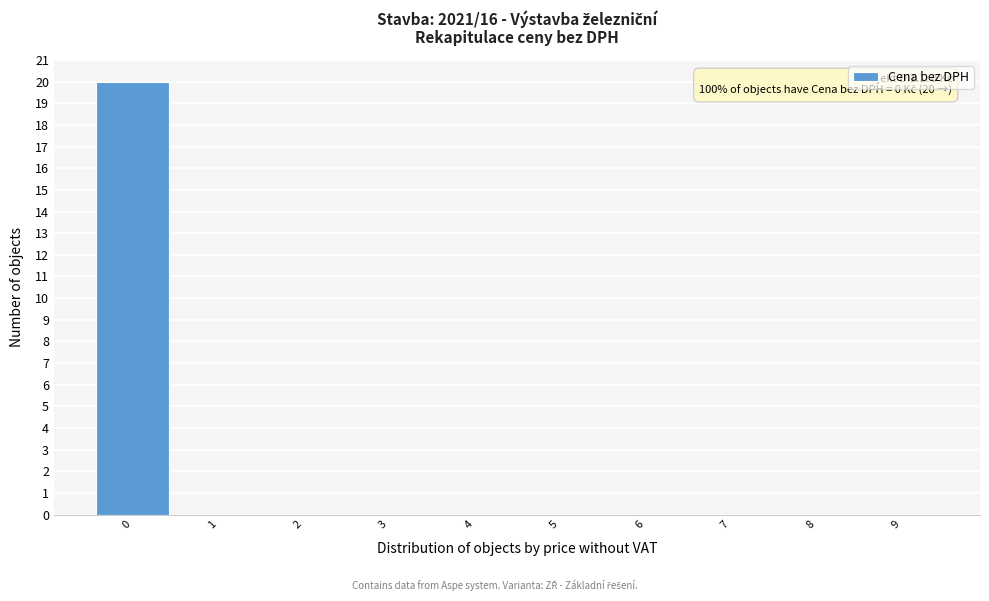

Which range on the x-axis has the tallest bar?

-0.5 to 0.5